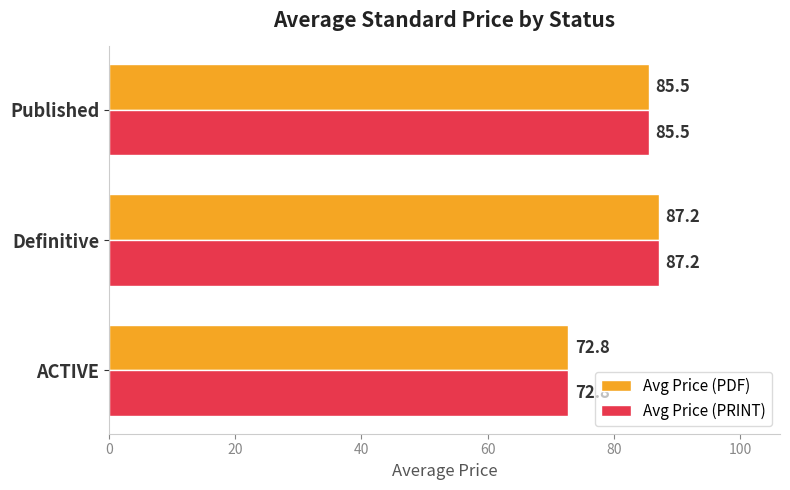

At which category is the sum across all series the highest?

Definitive